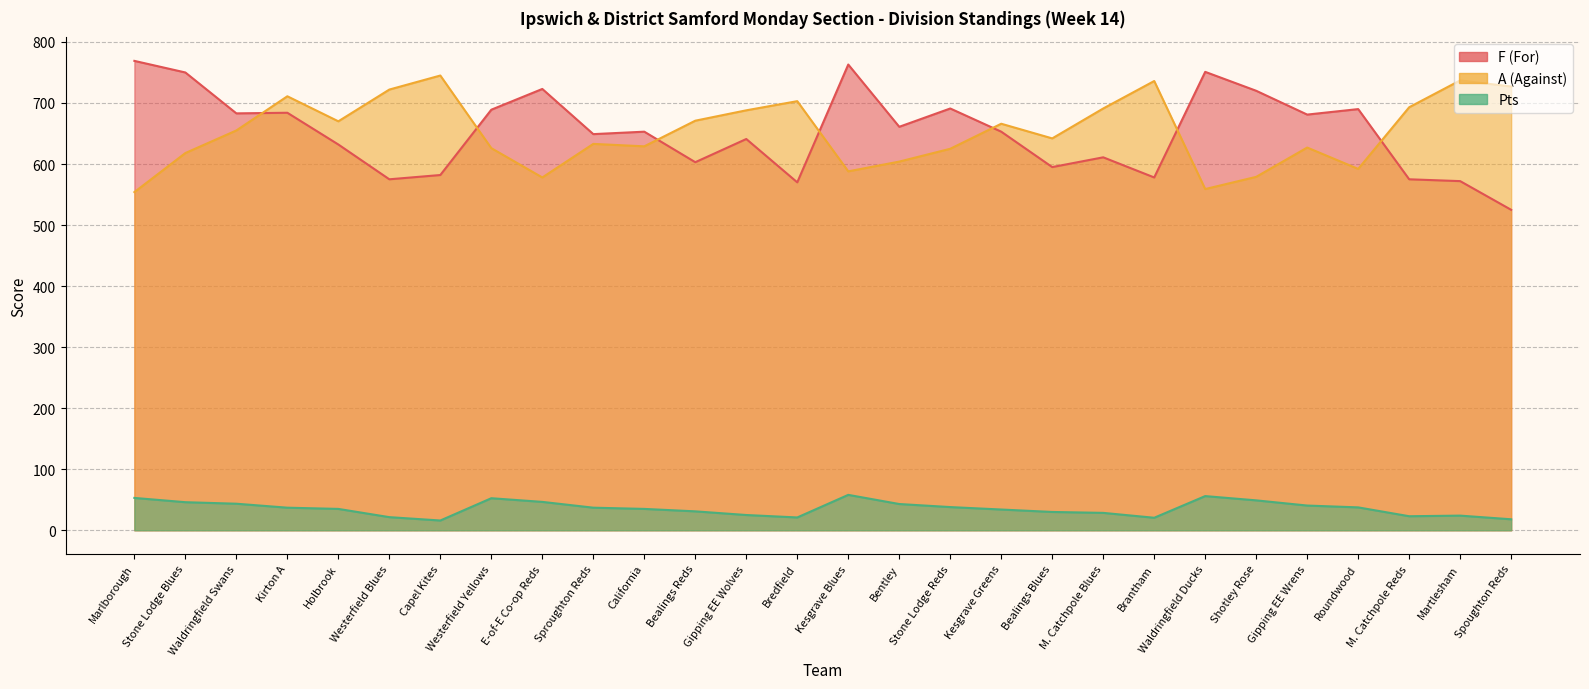

What is the minimum value shown in the chart?

16.0